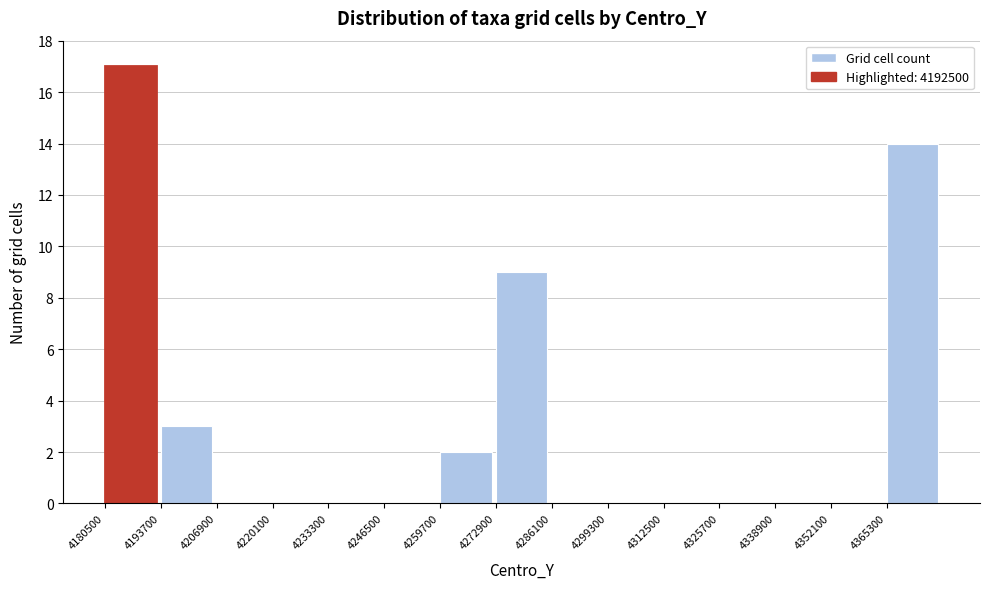

Reading left to right, transcribe this chart: for each bar, give the range it covers on the x-axis and its height. Neither the bar edges nor the heights are printed on the chart, so give them approximately, as read against the axes.

4180000 to 4194000: 17
4194000 to 4206000: 3
4206000 to 4220000: 0
4220000 to 4234000: 0
4234000 to 4246000: 0
4246000 to 4260000: 0
4260000 to 4272000: 2
4272000 to 4286000: 9
4286000 to 4300000: 0
4300000 to 4312000: 0
4312000 to 4326000: 0
4326000 to 4338000: 0
4338000 to 4352000: 0
4352000 to 4366000: 0
4366000 to 4378000: 14